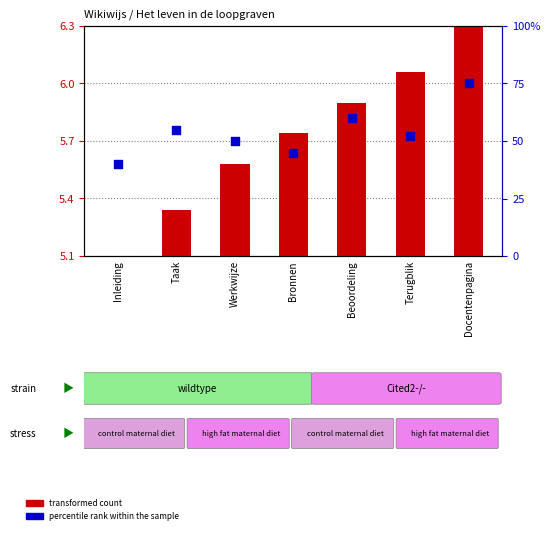

Which series has the largest total across all categories?

percentile rank within the sample